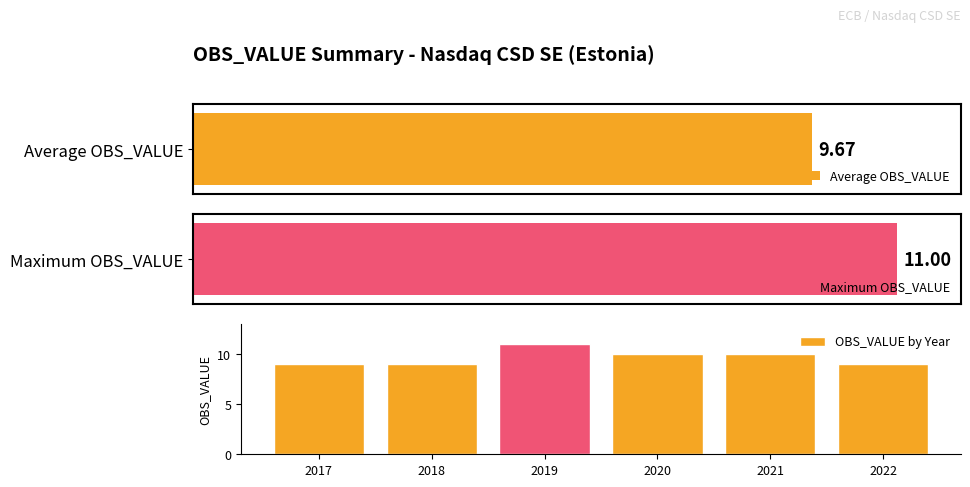

What is the maximum value for OBS_VALUE by Year?

11